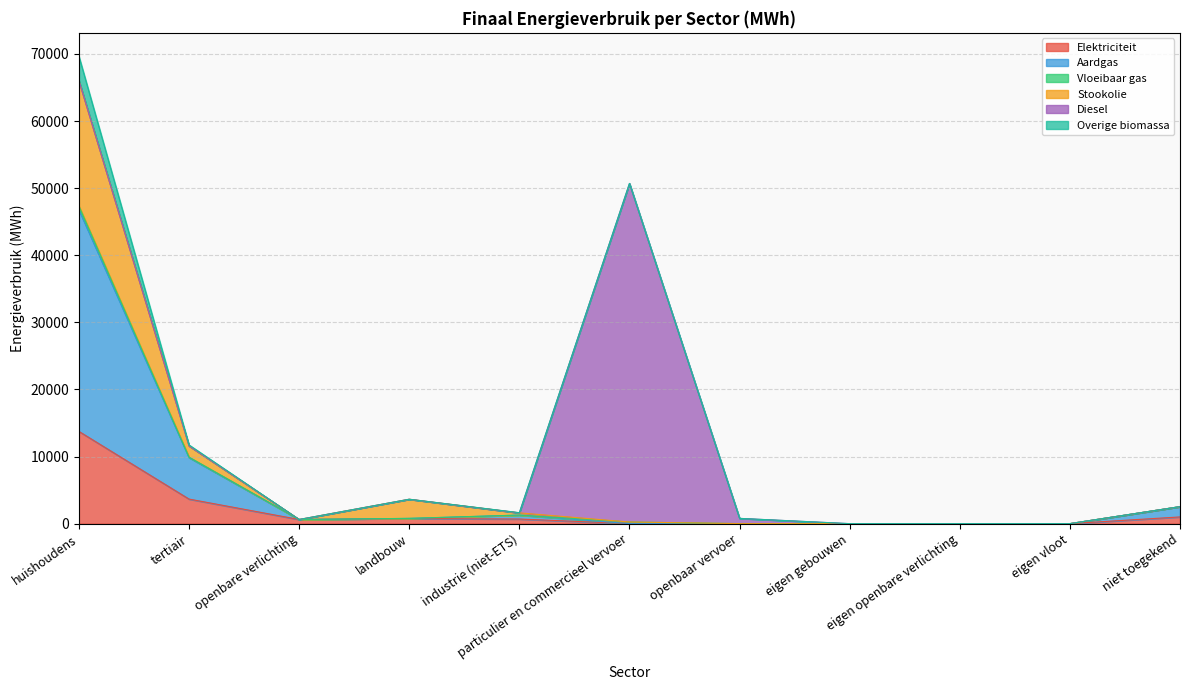

How many interior local peaks does the Overige biomassa series have?

2